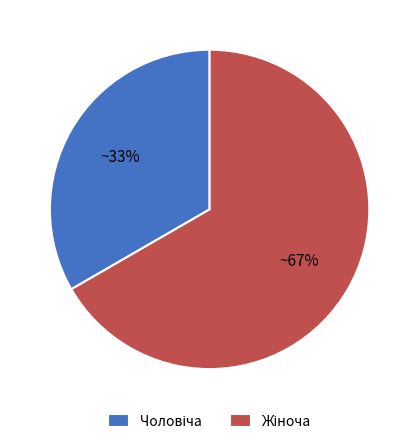

Does any single category account for the majority?

Yes